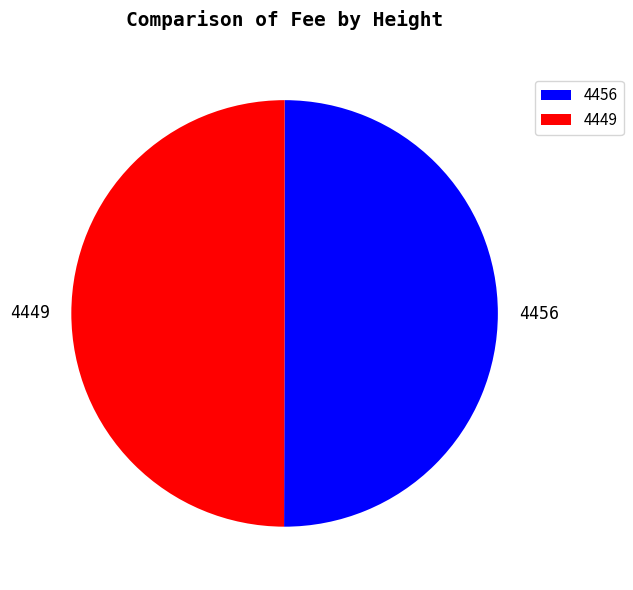

Is it true that 4449 is 58% of the pie?

False